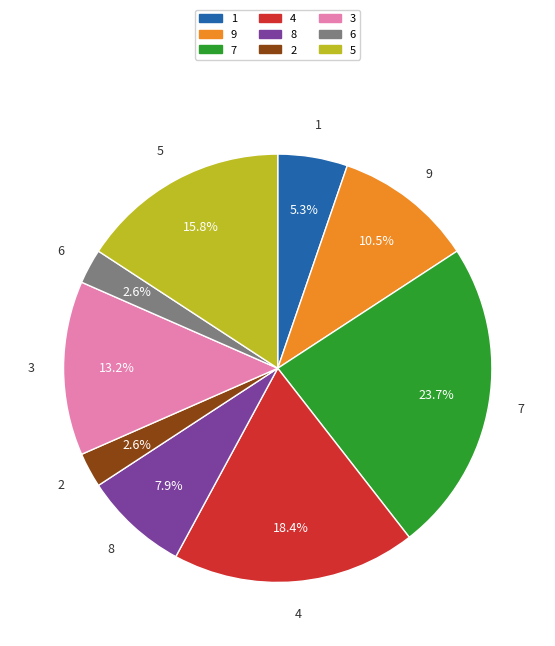

What percentage is the 1 slice, to the nearest percent?

5%